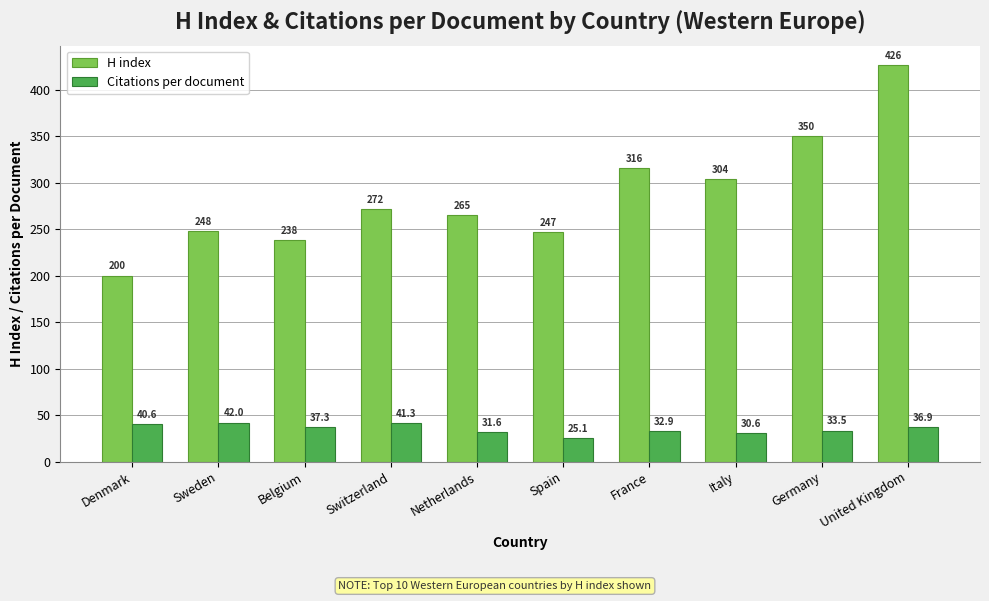

List the series in order of their overall mean, highest first.

H index, Citations per document